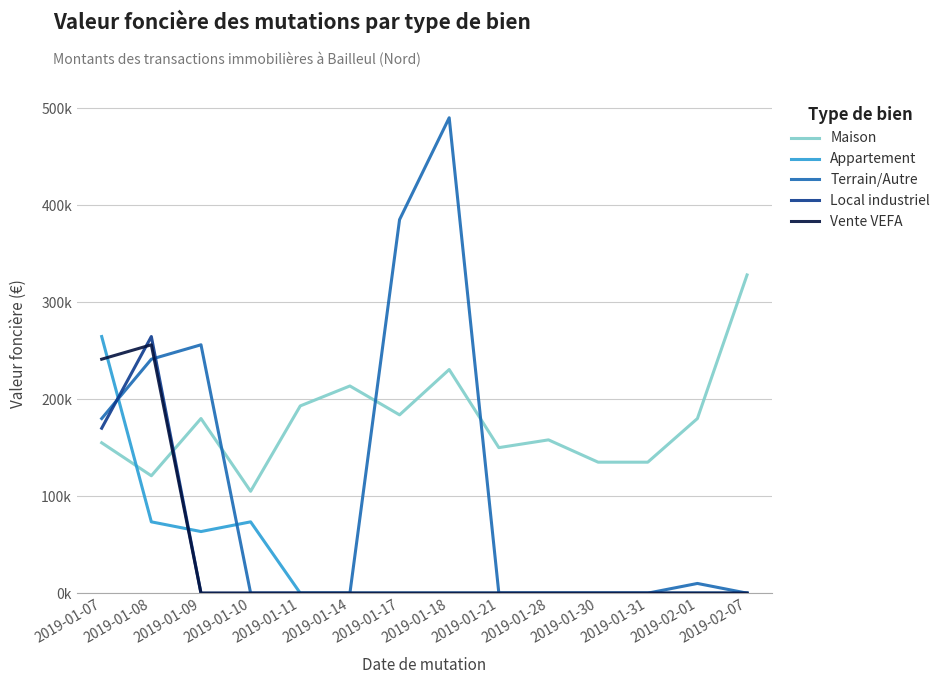

Does the chart have visible grid lines?

Yes